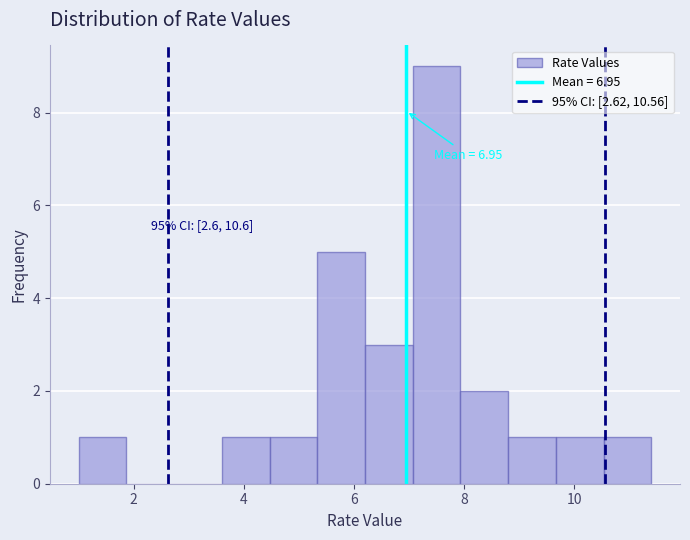

Over which range of the x-axis is the bar tallest?

7.0 to 8.0